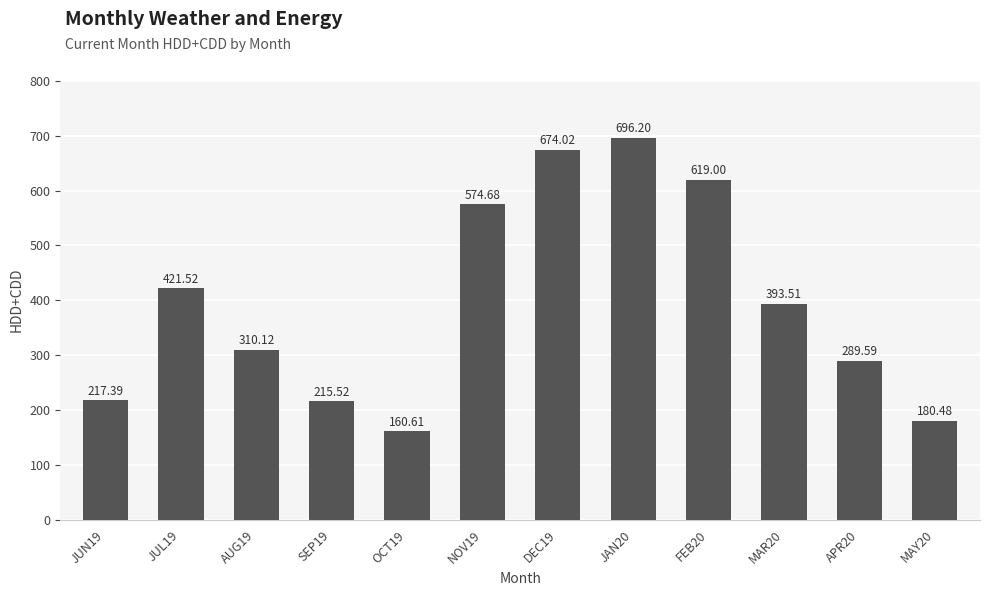

Between FEB20 and JAN20, which is larger?

JAN20